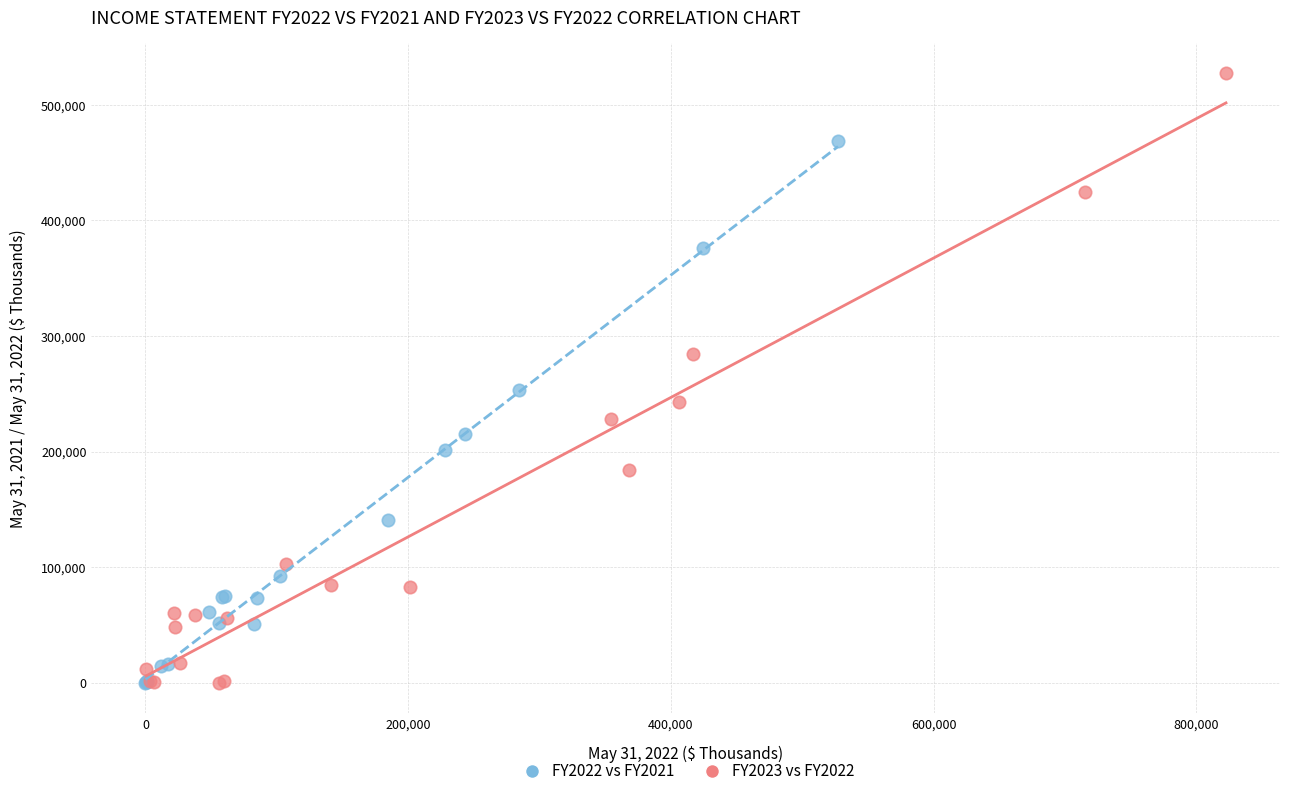

Which series reaches the maximum Y coordinate?

FY2023 vs FY2022